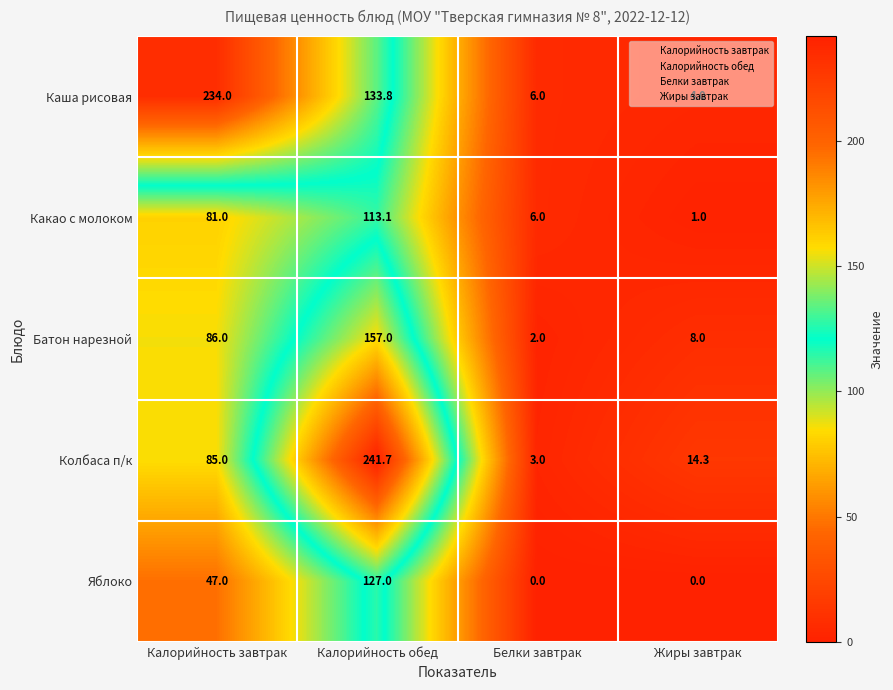

The value of Какао с молоком at Жиры завтрак is 1.0. True or false?

True